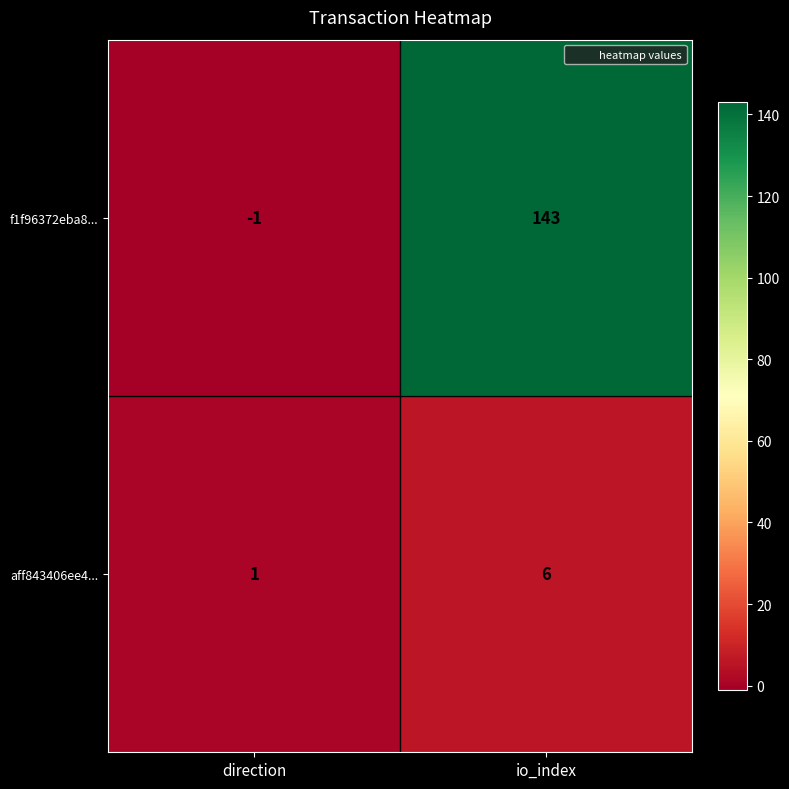

List the series in order of their peak value, lowest first.

aff843406ee4..., f1f96372eba8...